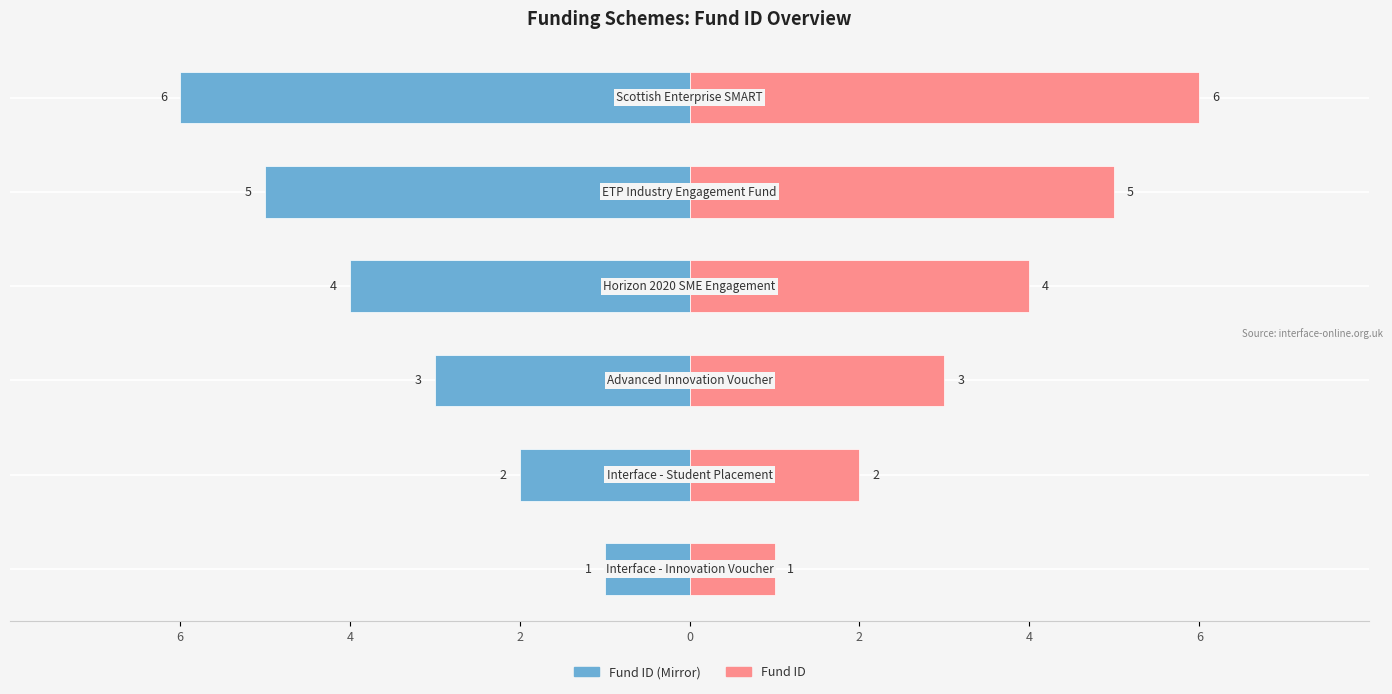

How many Fund ID (Left) values are between -5 and -2?

4